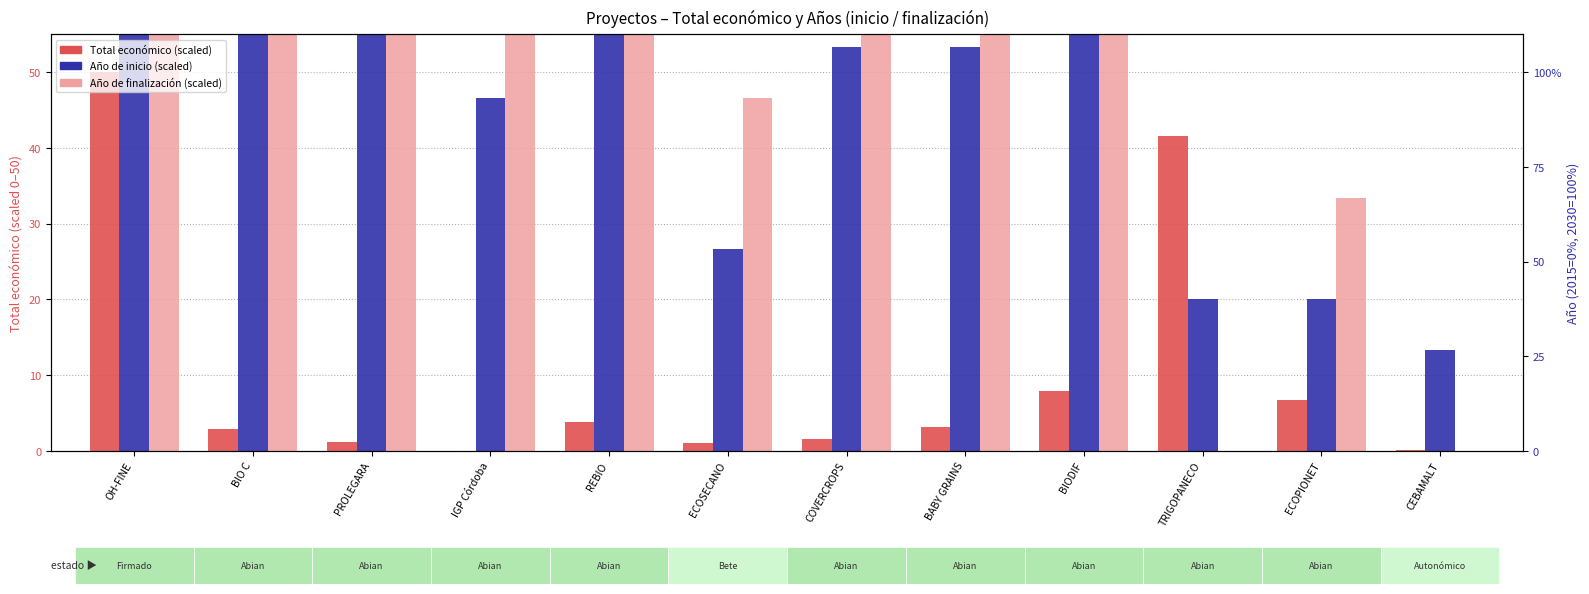

Is it true that Total económico (scaled) equals 1.1 at PROLEGARA?

True